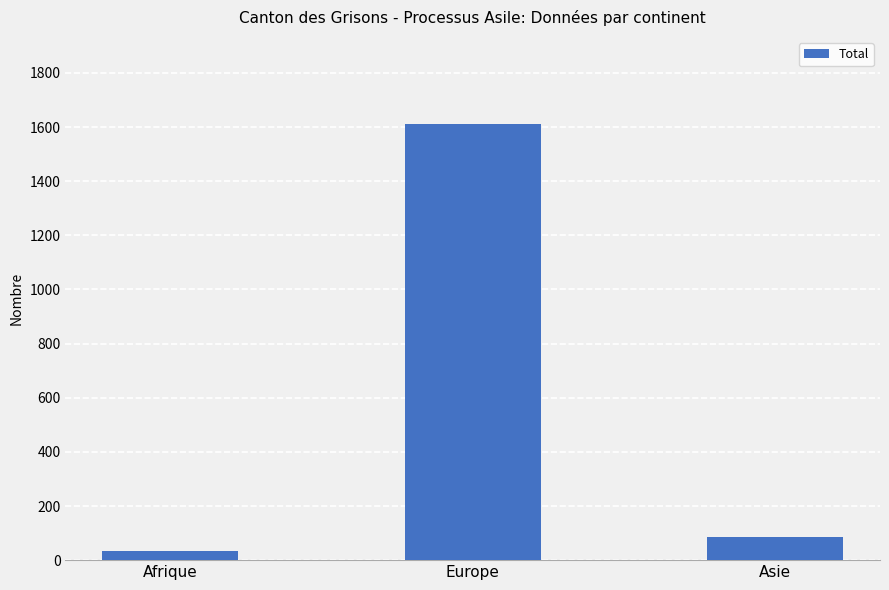

Rank the categories by value from highest to lowest.

Europe, Asie, Afrique